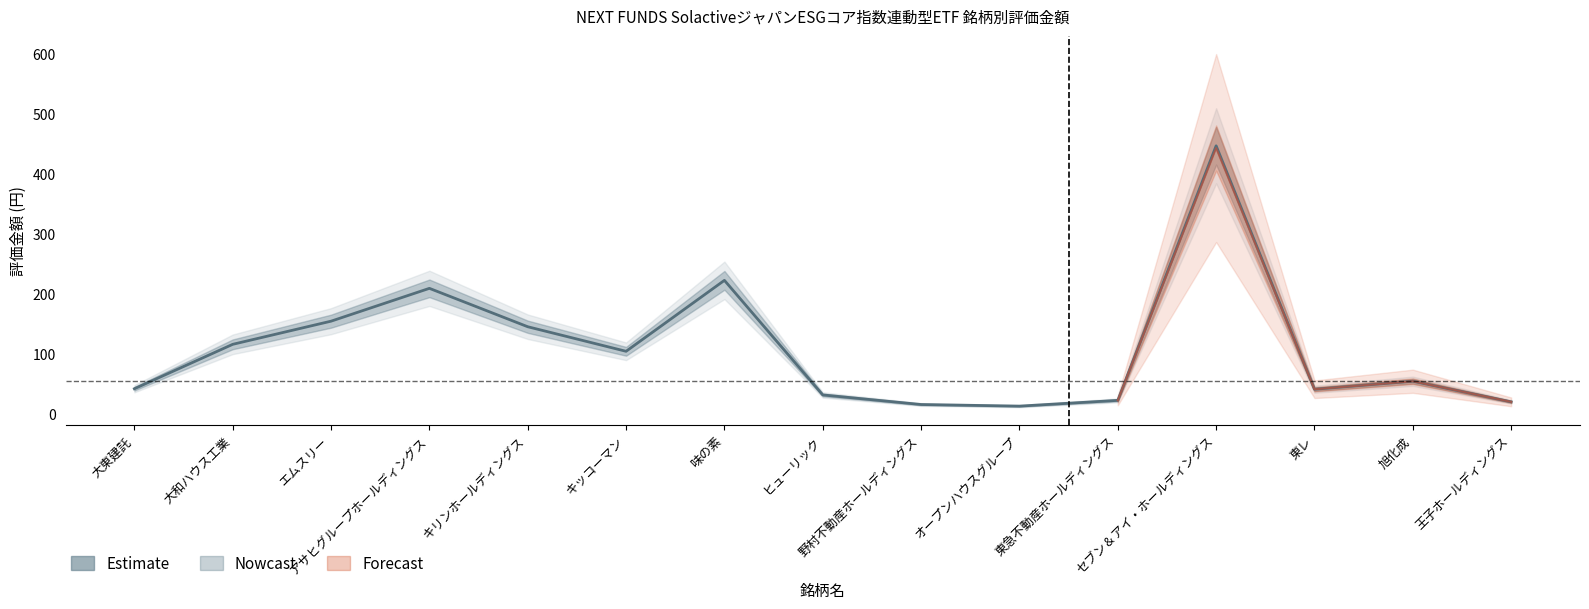

What is the change in value from エムスリー to アサヒグループホールディングス?

+54.6